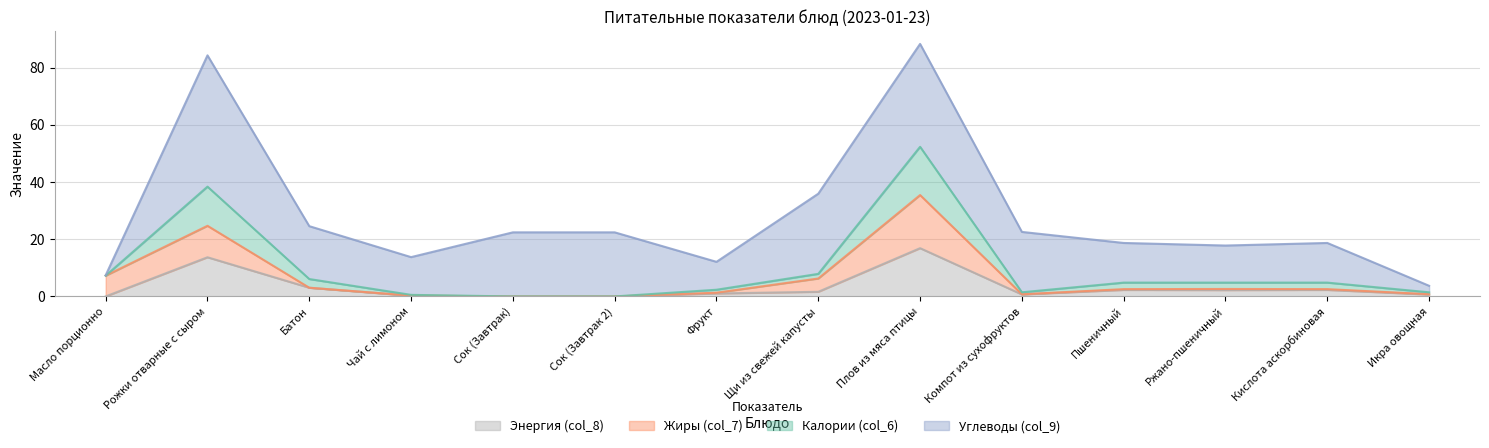

Between Рожки отварные с сыром and Ржано-пшеничный, which is larger?

Рожки отварные с сыром